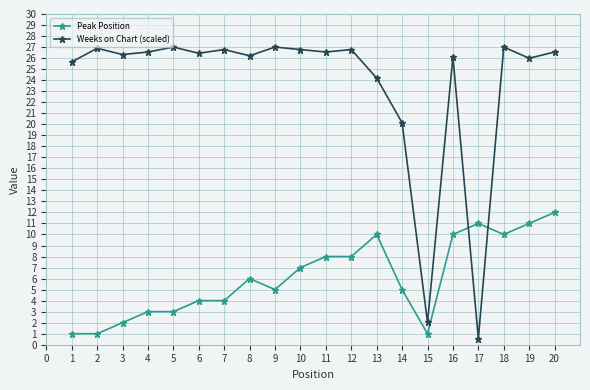

Where does the Weeks on Chart (scaled) series first go above 26?

2